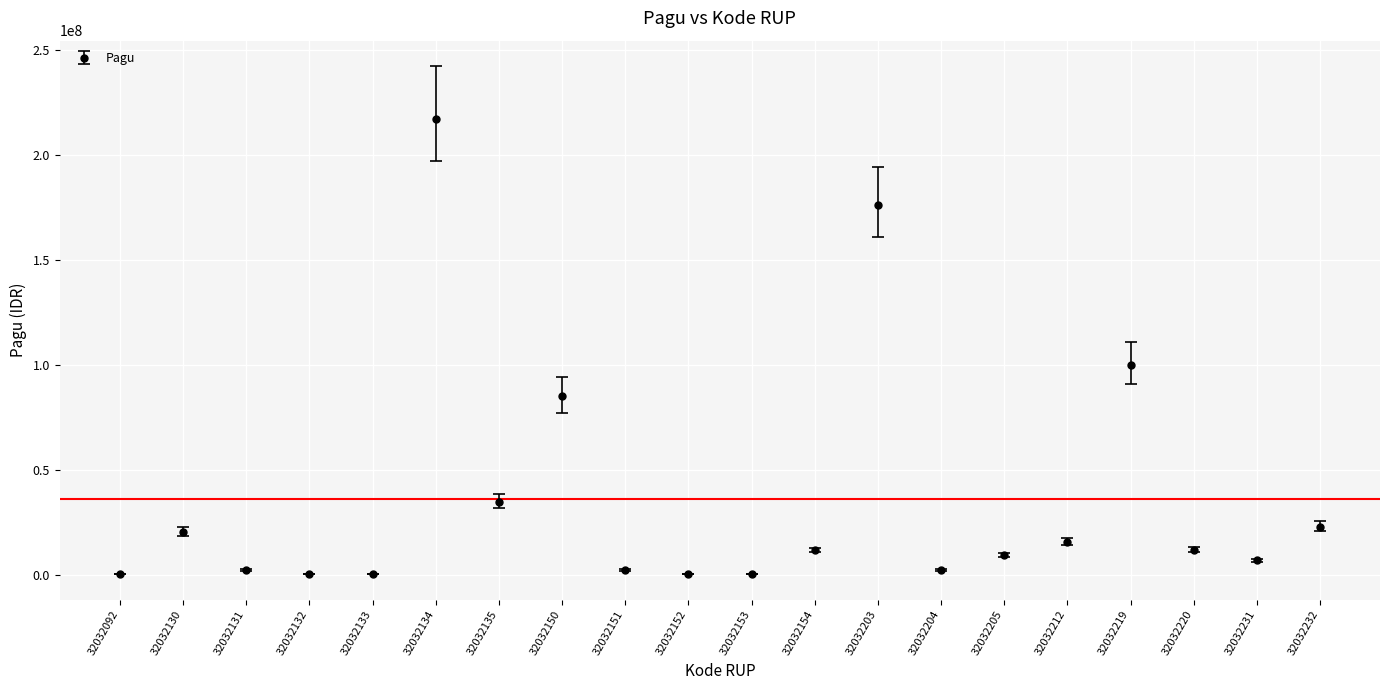

At which category does the chart reach its peak across all series?

32032134